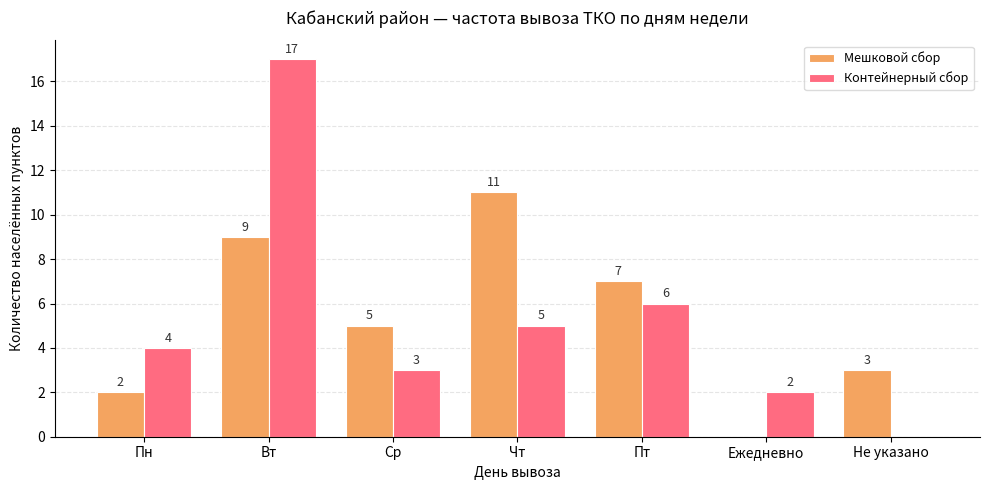

How many groups of bars are there?

7